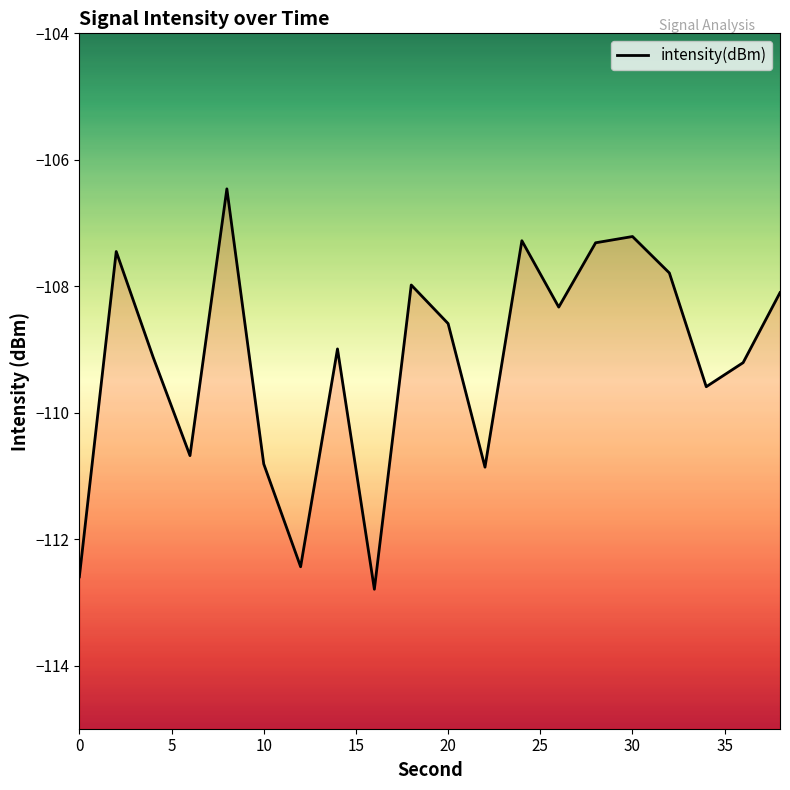

How many lines are shown in the chart?

1